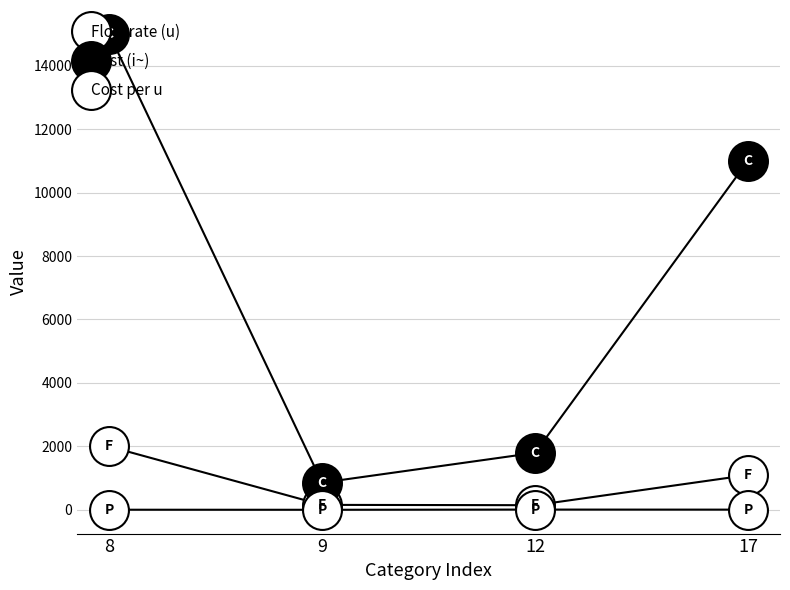

Which series changed the most between 12 and 17?

Cost (i~)